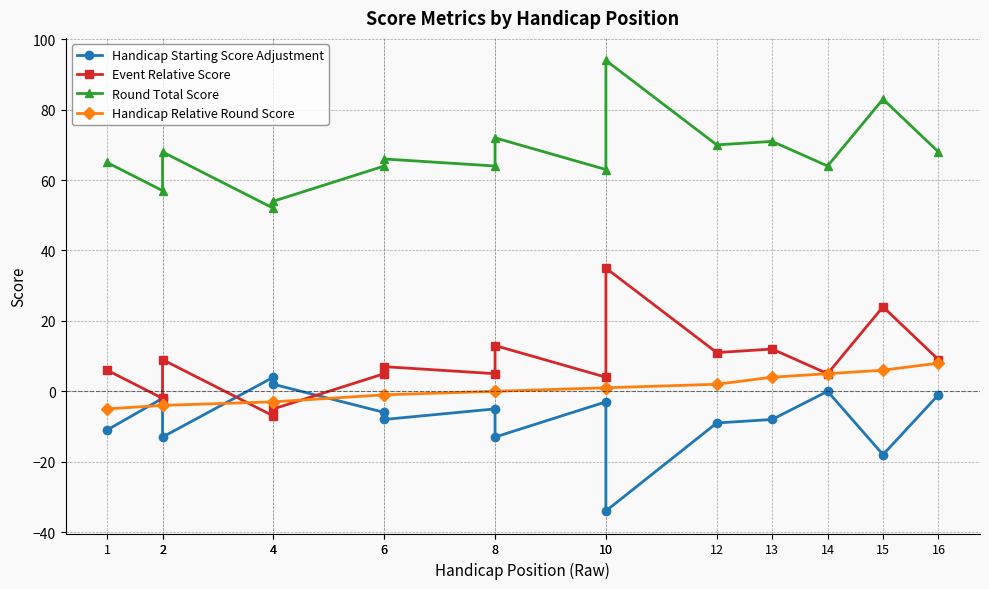

Where does the Event Relative Score series first go above 7?

2